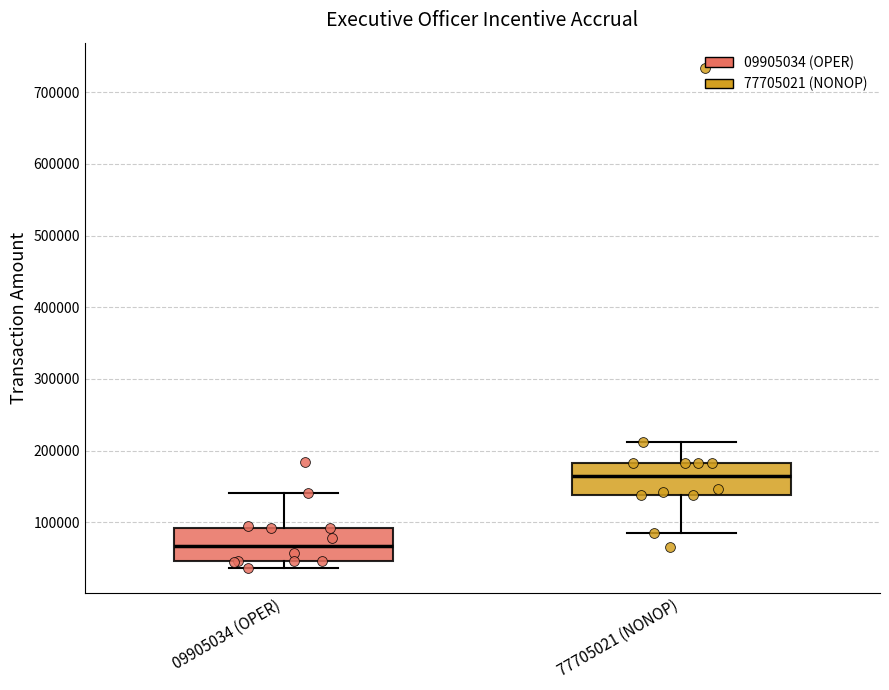

Which box's median line is the highest?

77705021 (NONOP)